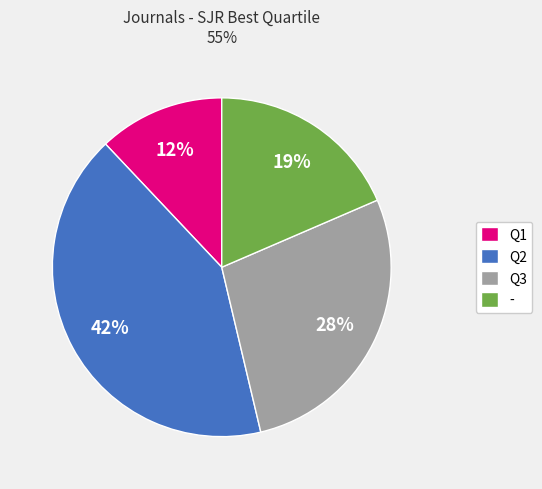

To the nearest percent, what is the average slice percentage?

25%